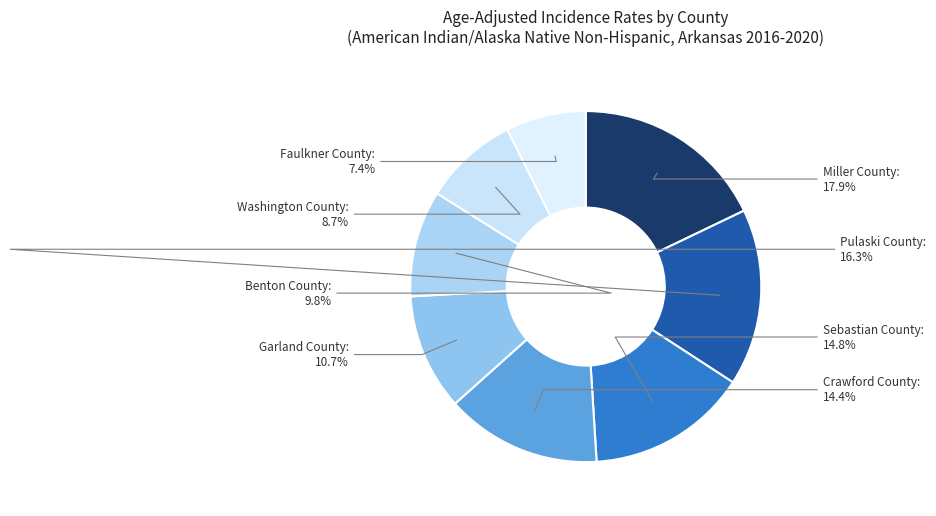

How many slices are in this pie chart?

8